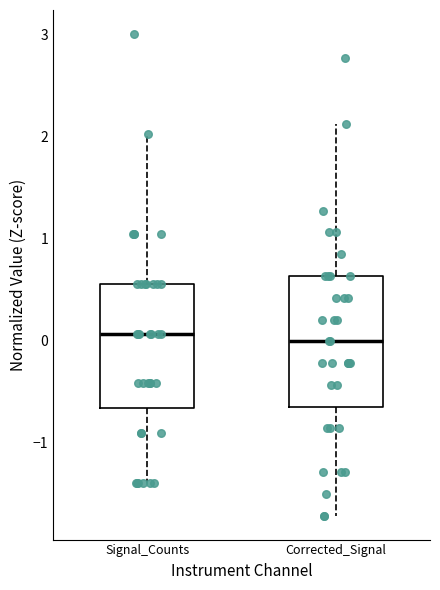

Where is the lower edge of the box for Corrected_Signal on the y-axis? The values are not printed on the chart, so give them approximately, as read against the axis.

-0.6